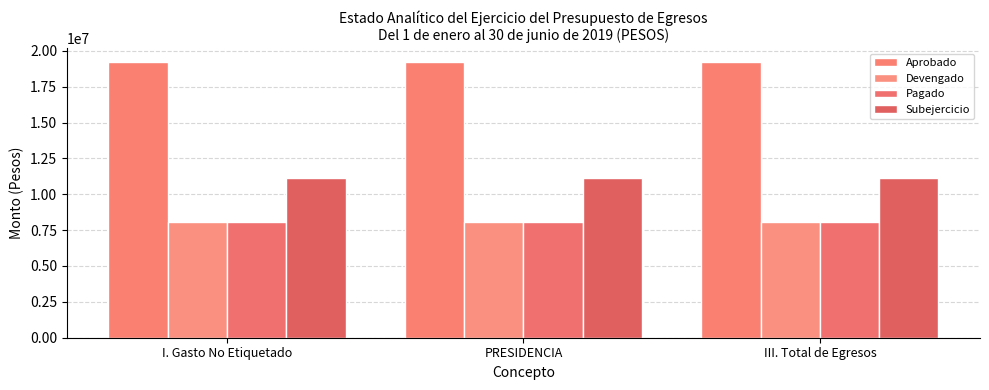

How many bars are there in total?

12